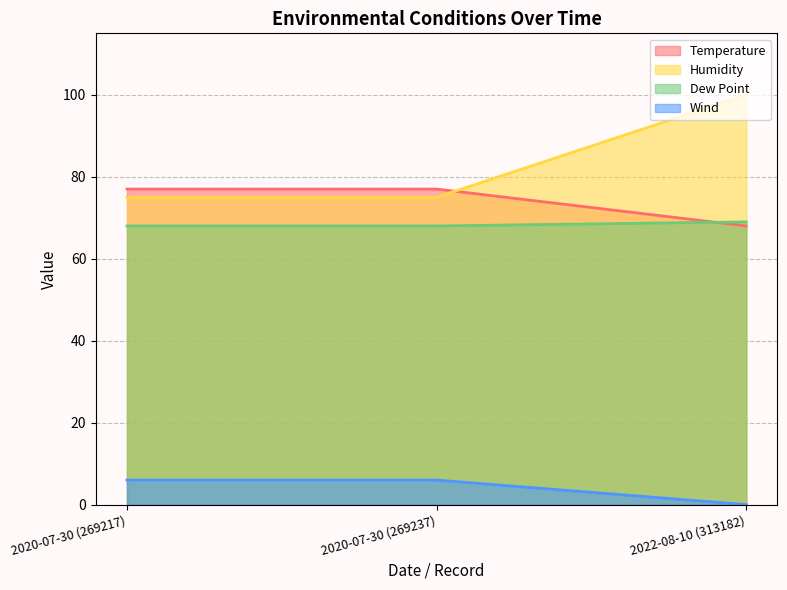

The Temperature series shows 22 at 2020-07-30 (269217). True or false?

False